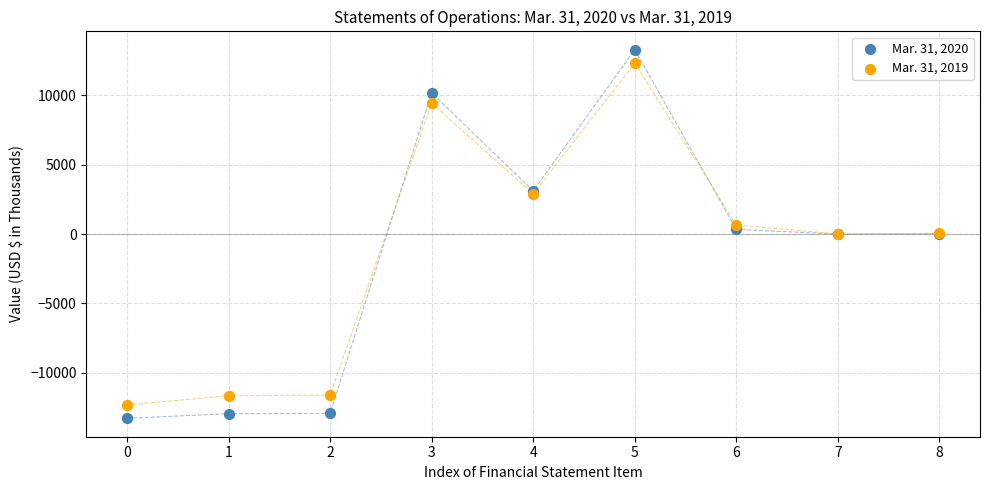

Which series reaches the minimum Y coordinate?

Mar. 31, 2020